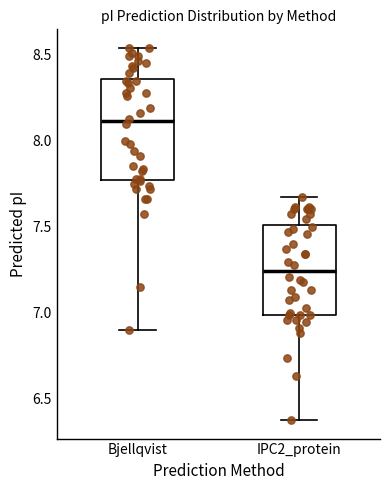

Which box's median line is the highest?

Bjellqvist